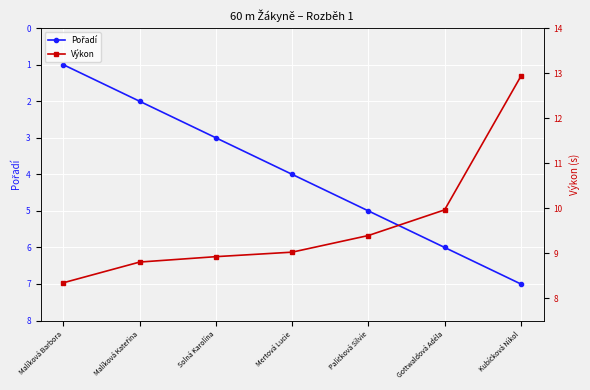

Count the number of data series in this chart.

2